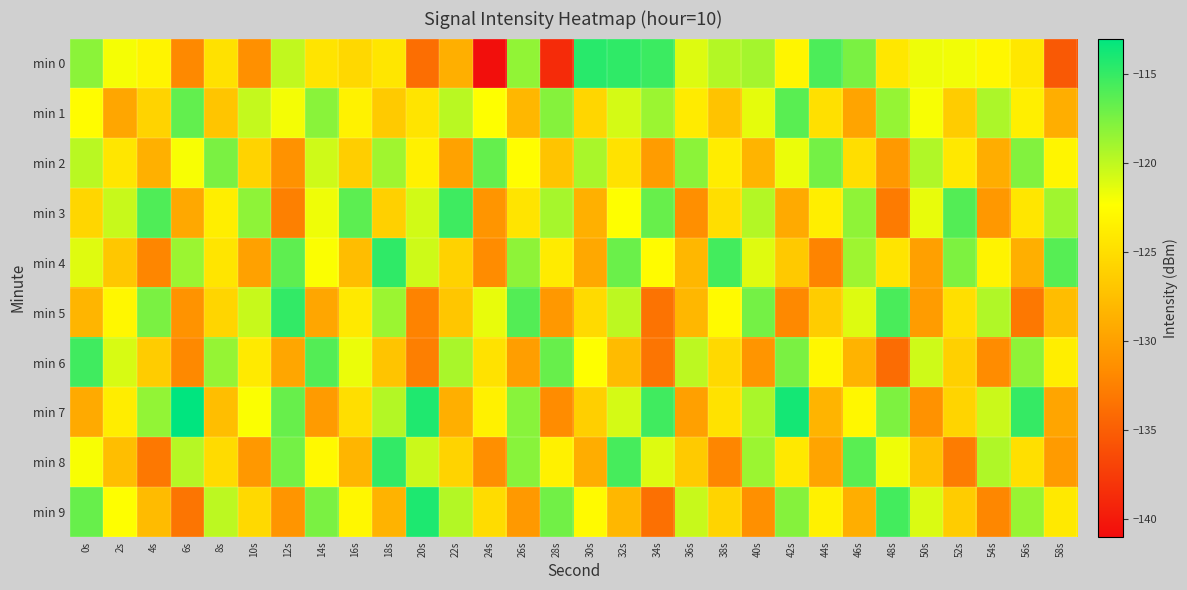

Reading left to right, list all the values displayed in this chart.

min 0: 0s=-118.1	2s=-122.0	4s=-123.2	6s=-131.9	8s=-124.7	10s=-131.4	12s=-120.1	14s=-124.5	16s=-125.4	18s=-124.3	20s=-133.8	22s=-128.8	24s=-140.8	26s=-118.4	28s=-138.8	30s=-114.5	32s=-114.8	34s=-115.2	36s=-121.1	38s=-119.6	40s=-119.1	42s=-123.1	44s=-115.8	46s=-117.5	48s=-124.2	50s=-121.7	52s=-121.9	54s=-123.0	56s=-124.2	58s=-135.4
min 1: 0s=-122.6	2s=-129.5	4s=-125.9	6s=-116.6	8s=-127.0	10s=-120.2	12s=-121.9	14s=-118.1	16s=-123.4	18s=-126.7	20s=-124.5	22s=-119.8	24s=-122.3	26s=-128.1	28s=-117.9	30s=-125.6	32s=-120.8	34s=-118.7	36s=-123.9	38s=-127.2	40s=-121.4	42s=-116.3	44s=-124.8	46s=-129.7	48s=-118.5	50s=-122.1	52s=-126.4	54s=-119.3	56s=-123.6	58s=-128.9
min 2: 0s=-119.8	2s=-124.3	4s=-128.7	6s=-122.1	8s=-117.5	10s=-125.9	12s=-131.2	14s=-120.6	16s=-126.3	18s=-118.9	20s=-123.4	22s=-129.8	24s=-116.7	26s=-122.5	28s=-127.1	30s=-119.2	32s=-124.7	34s=-130.3	36s=-118.1	38s=-123.8	40s=-128.4	42s=-121.6	44s=-117.3	46s=-125.0	48s=-130.6	50s=-119.5	52s=-124.2	54s=-129.0	56s=-117.8	58s=-123.1
min 3: 0s=-125.6	2s=-120.3	4s=-115.9	6s=-129.4	8s=-123.7	10s=-118.2	12s=-132.5	14s=-121.8	16s=-116.4	18s=-126.1	20s=-120.7	22s=-115.3	24s=-130.9	26s=-124.5	28s=-119.1	30s=-128.7	32s=-122.3	34s=-116.8	36s=-131.4	38s=-125.0	40s=-119.6	42s=-129.2	44s=-123.7	46s=-118.3	48s=-132.9	50s=-121.5	52s=-116.1	54s=-130.7	56s=-124.3	58s=-118.9
min 4: 0s=-121.2	2s=-126.8	4s=-132.1	6s=-118.7	8s=-124.4	10s=-129.9	12s=-116.5	14s=-122.2	16s=-127.7	18s=-114.8	20s=-120.5	22s=-126.0	24s=-131.6	26s=-118.2	28s=-123.9	30s=-129.3	32s=-116.9	34s=-122.6	36s=-128.1	38s=-115.5	40s=-121.2	42s=-126.7	44s=-132.2	46s=-118.8	48s=-124.5	50s=-130.0	52s=-117.6	54s=-123.3	56s=-128.8	58s=-116.2
min 5: 0s=-128.3	2s=-122.9	4s=-117.5	6s=-131.1	8s=-125.7	10s=-120.3	12s=-114.9	14s=-129.5	16s=-124.1	18s=-118.7	20s=-132.3	22s=-126.9	24s=-121.5	26s=-116.1	28s=-130.7	30s=-125.3	32s=-119.9	34s=-133.5	36s=-128.1	38s=-122.7	40s=-117.3	42s=-131.9	44s=-126.5	46s=-121.1	48s=-115.7	50s=-130.3	52s=-124.9	54s=-119.5	56s=-133.1	58s=-127.7
min 6: 0s=-115.4	2s=-120.9	4s=-126.4	6s=-131.9	8s=-118.5	10s=-124.0	12s=-129.5	14s=-116.1	16s=-121.6	18s=-127.1	20s=-132.6	22s=-119.2	24s=-124.7	26s=-130.2	28s=-116.8	30s=-122.3	32s=-127.8	34s=-133.3	36s=-119.9	38s=-125.4	40s=-130.9	42s=-117.5	44s=-123.0	46s=-128.5	48s=-134.0	50s=-120.6	52s=-126.1	54s=-131.6	56s=-118.2	58s=-123.7
min 7: 0s=-129.2	2s=-123.8	4s=-118.4	6s=-113.0	8s=-127.6	10s=-122.2	12s=-116.8	14s=-130.4	16s=-125.0	18s=-119.6	20s=-114.2	22s=-128.8	24s=-123.4	26s=-118.0	28s=-131.6	30s=-126.2	32s=-120.8	34s=-115.4	36s=-130.0	38s=-124.6	40s=-119.2	42s=-113.8	44s=-128.4	46s=-123.0	48s=-117.6	50s=-131.2	52s=-125.8	54s=-120.4	56s=-115.0	58s=-129.6
min 8: 0s=-122.1	2s=-127.6	4s=-133.1	6s=-119.7	8s=-125.2	10s=-130.7	12s=-117.3	14s=-122.8	16s=-128.3	18s=-114.9	20s=-120.4	22s=-125.9	24s=-131.4	26s=-118.0	28s=-123.5	30s=-129.0	32s=-115.6	34s=-121.1	36s=-126.6	38s=-132.1	40s=-118.7	42s=-124.2	44s=-129.7	46s=-116.3	48s=-121.8	50s=-127.3	52s=-132.8	54s=-119.4	56s=-124.9	58s=-130.4
min 9: 0s=-116.8	2s=-122.3	4s=-127.8	6s=-133.3	8s=-119.9	10s=-125.4	12s=-130.9	14s=-117.5	16s=-123.0	18s=-128.5	20s=-114.1	22s=-119.6	24s=-125.1	26s=-130.6	28s=-117.2	30s=-122.7	32s=-128.2	34s=-133.7	36s=-120.3	38s=-125.8	40s=-131.3	42s=-117.9	44s=-123.4	46s=-128.9	48s=-115.5	50s=-121.0	52s=-126.5	54s=-132.0	56s=-118.6	58s=-124.1